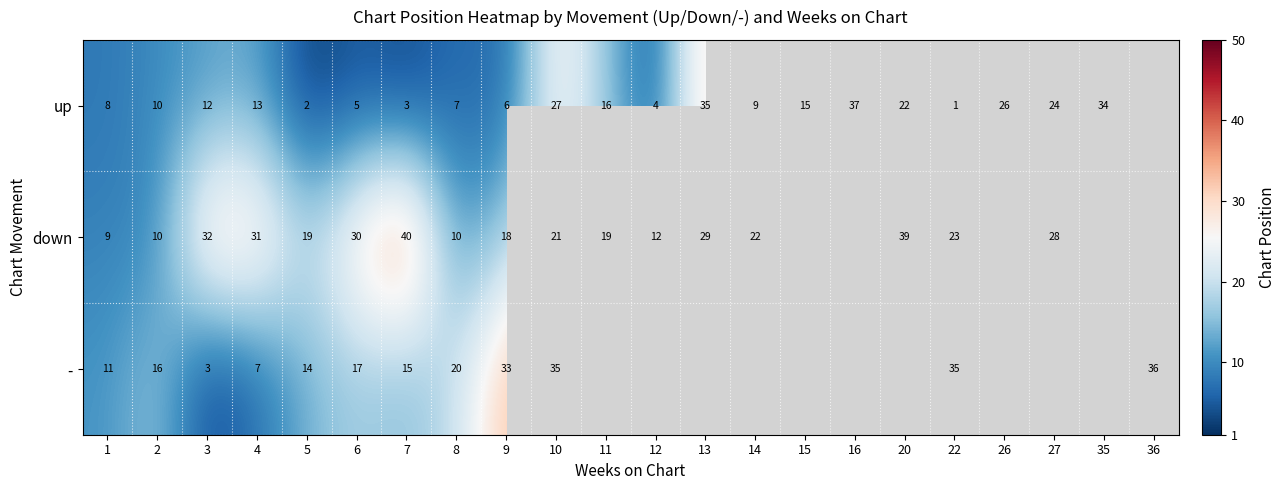

What is the total value across all series at 22?

59